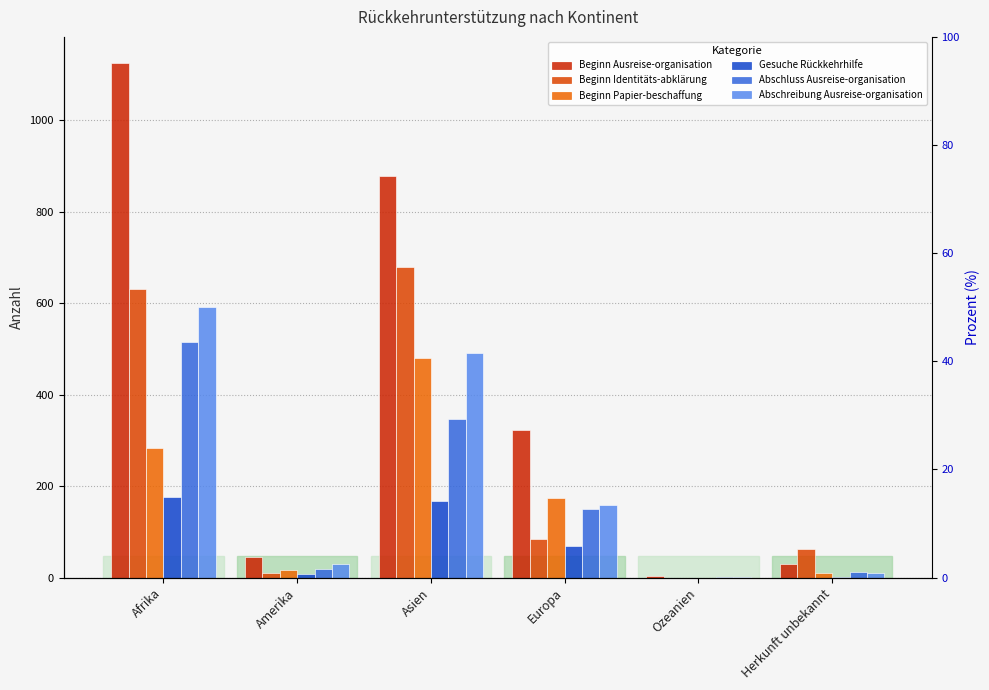

How many data points does each series have?

6